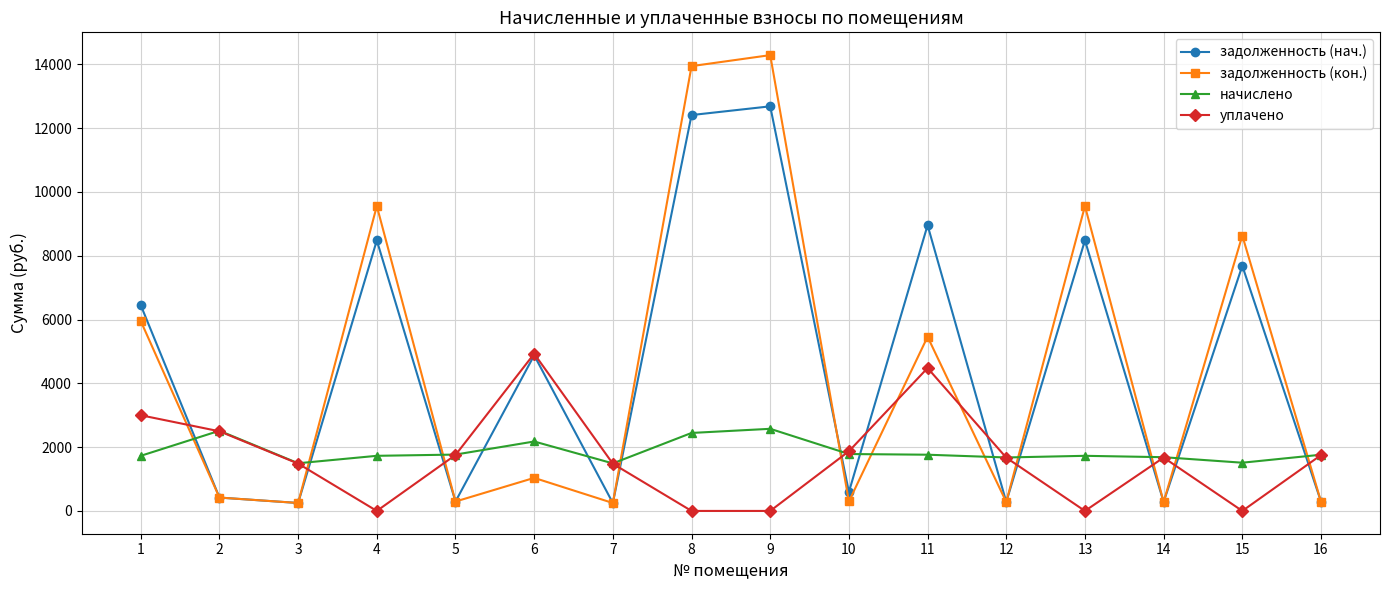

How many times do задолженность (кон.) and уплачено cross each other?

11